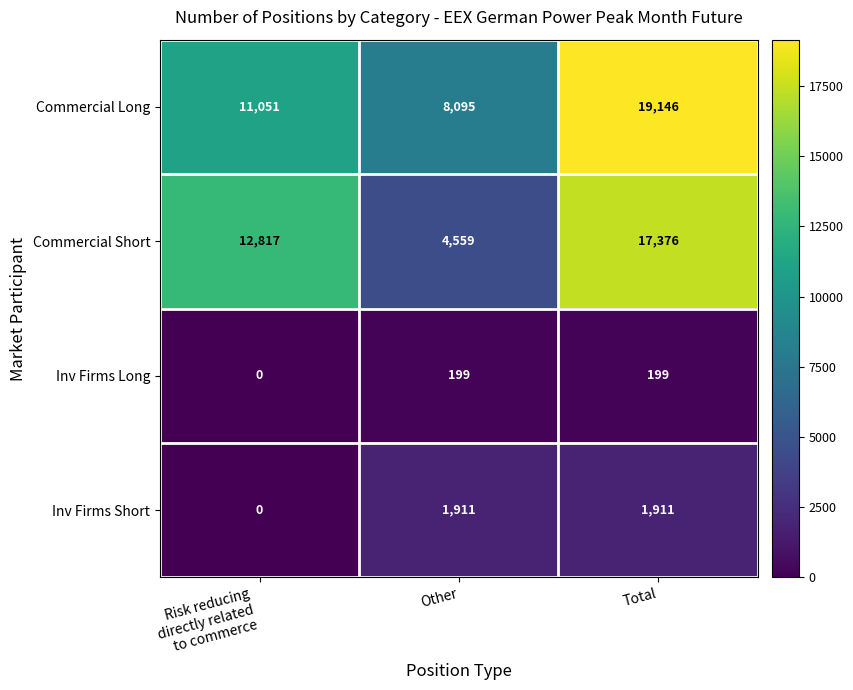

Reading left to right, what are all the values shown in this chart?

Commercial Long: 11051	8095	19146
Commercial Short: 12817	4559	17376
Inv Firms Long: 0	199	199
Inv Firms Short: 0	1911	1911